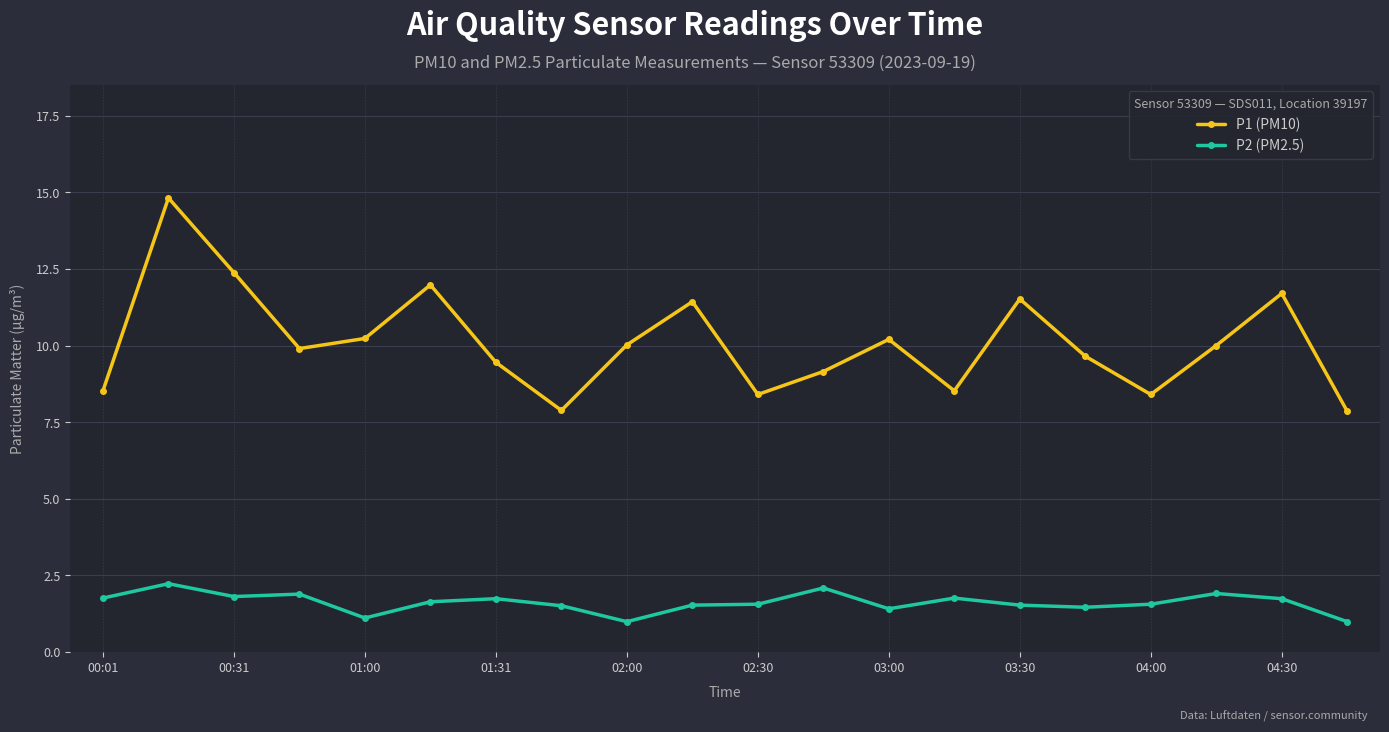

At how many categories does at least one series exceed 8?

18